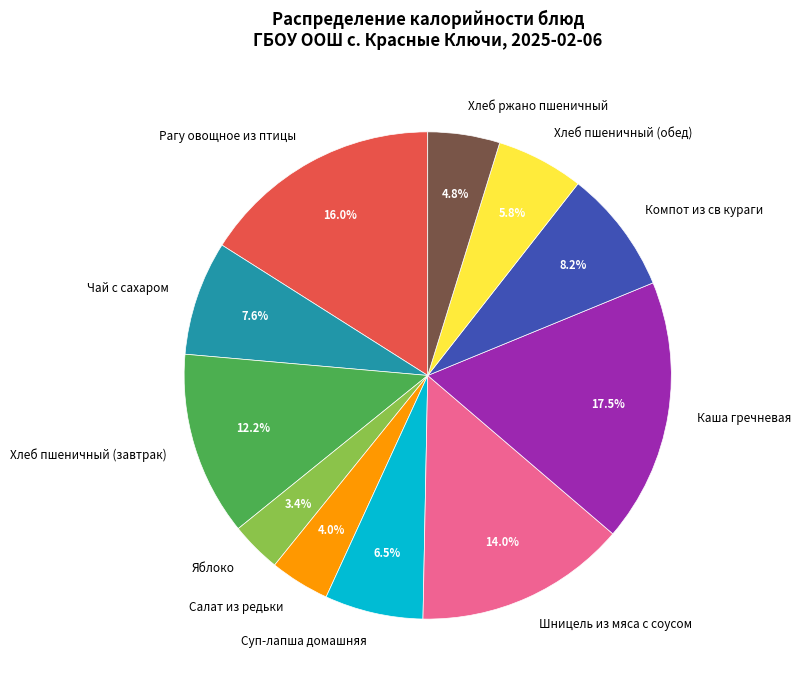

Which slice is the largest?

Каша гречневая